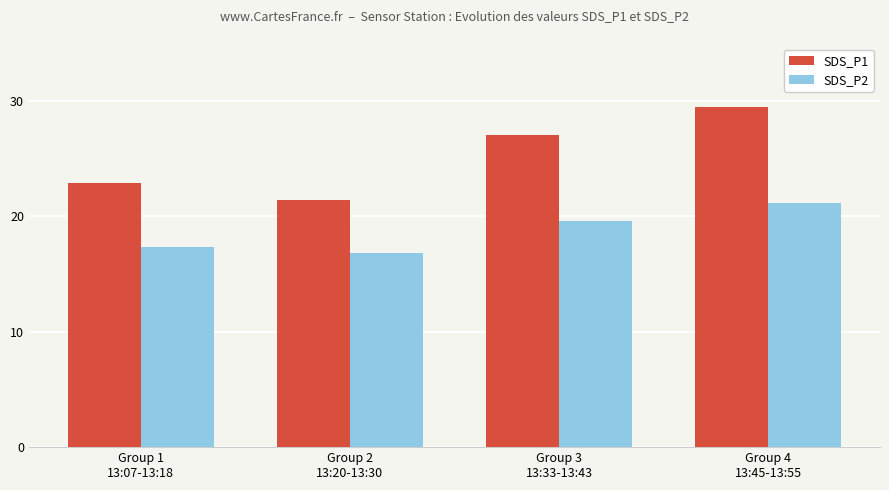

At which label does SDS_P2 reach its minimum?

Group 2
13:20-13:30